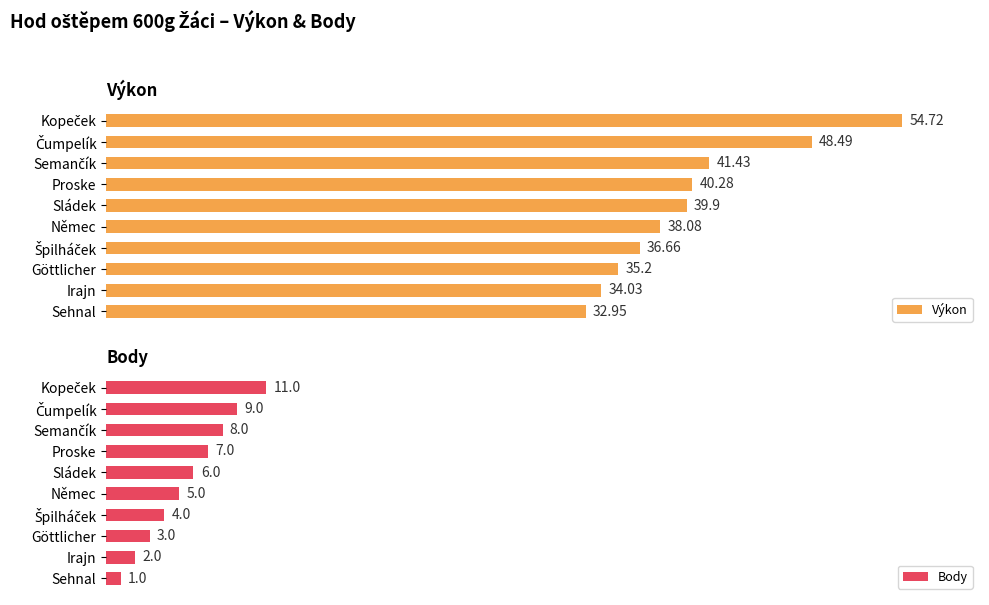

What is the greatest value displayed?

54.7